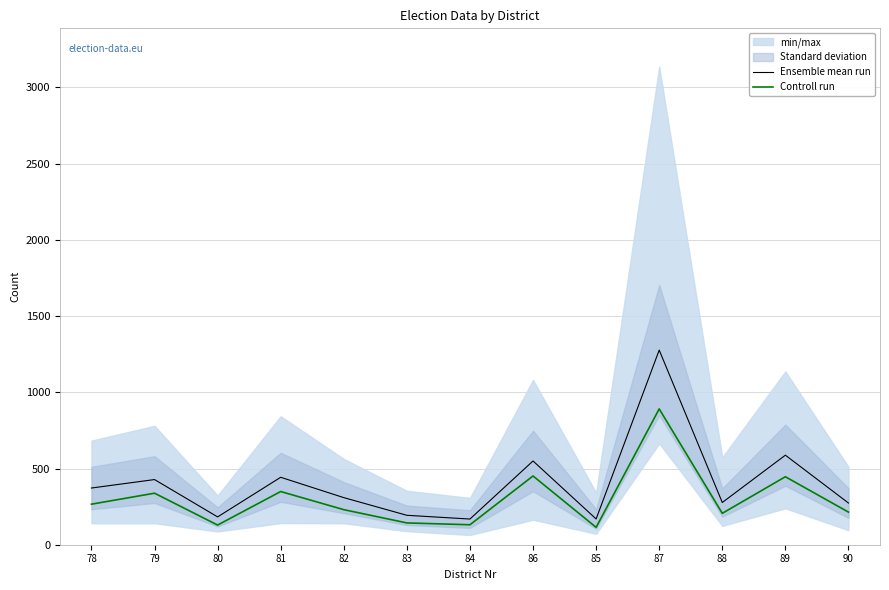

What is the value of the Ensemble mean run point at the 12th from the left?

587.5